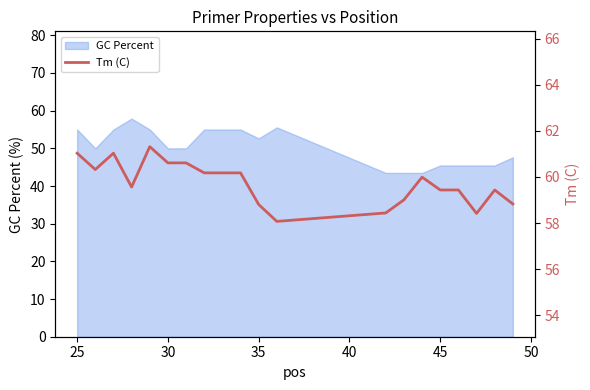

What is the maximum value for GC Percent?

57.9